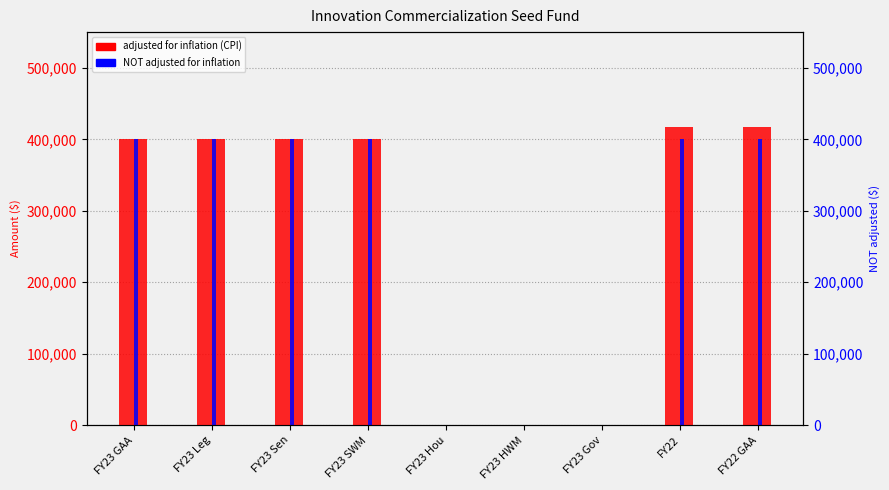

How many NOT adjusted for inflation values are between 0 and 400000?

9